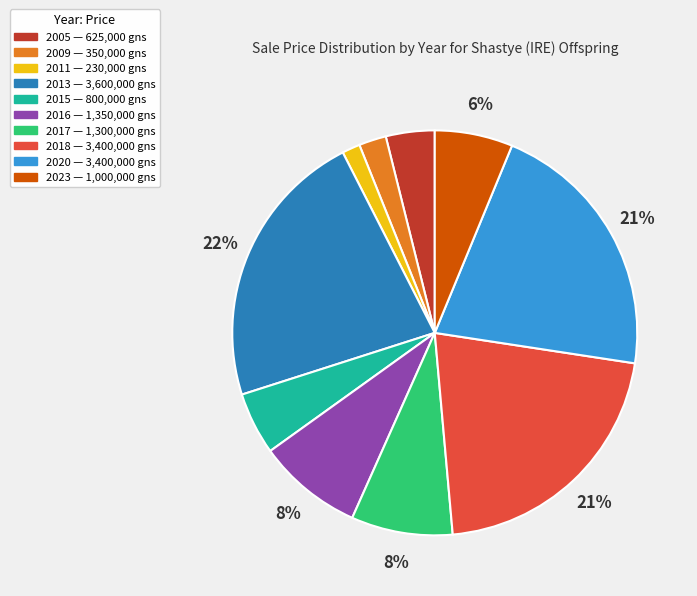

Do 2018 and 2009 together represent more than half of the pie?

No